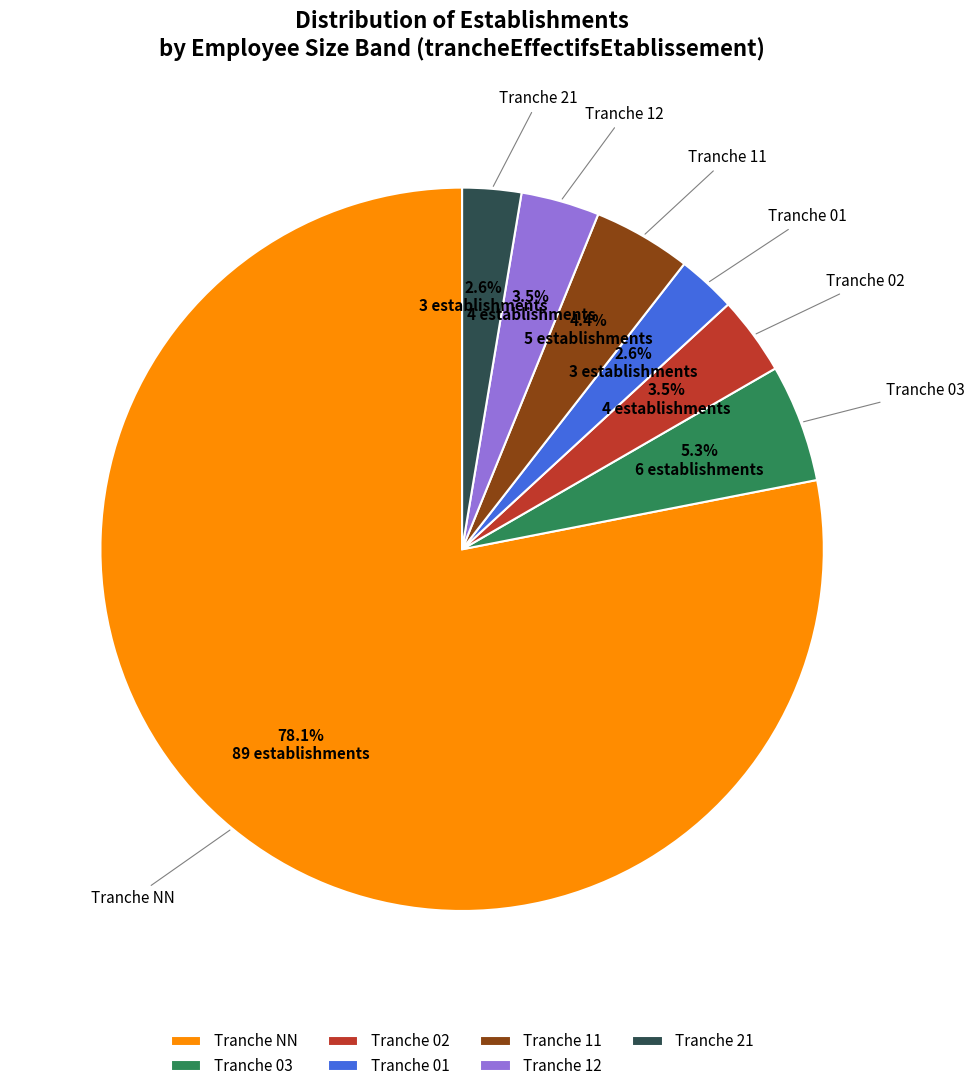

To the nearest percent, what is the average slice percentage?

14%